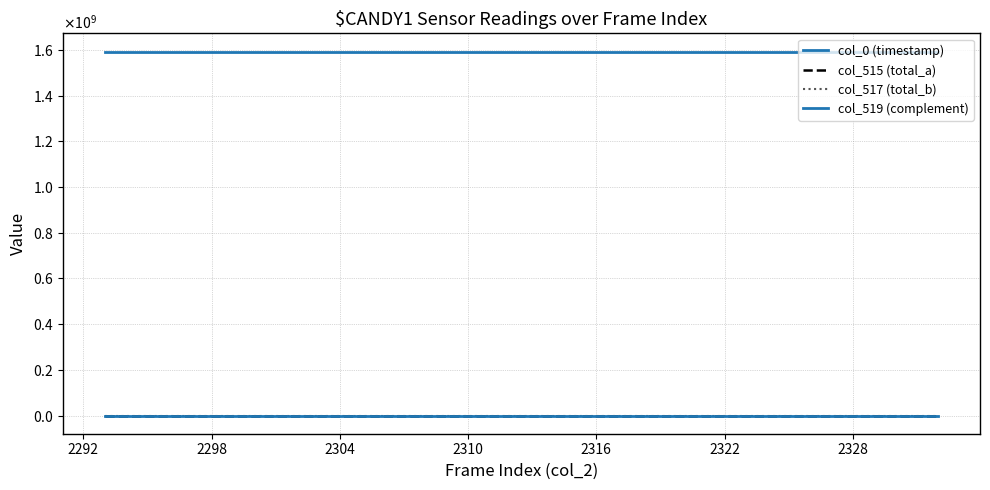

Does the chart have visible grid lines?

Yes